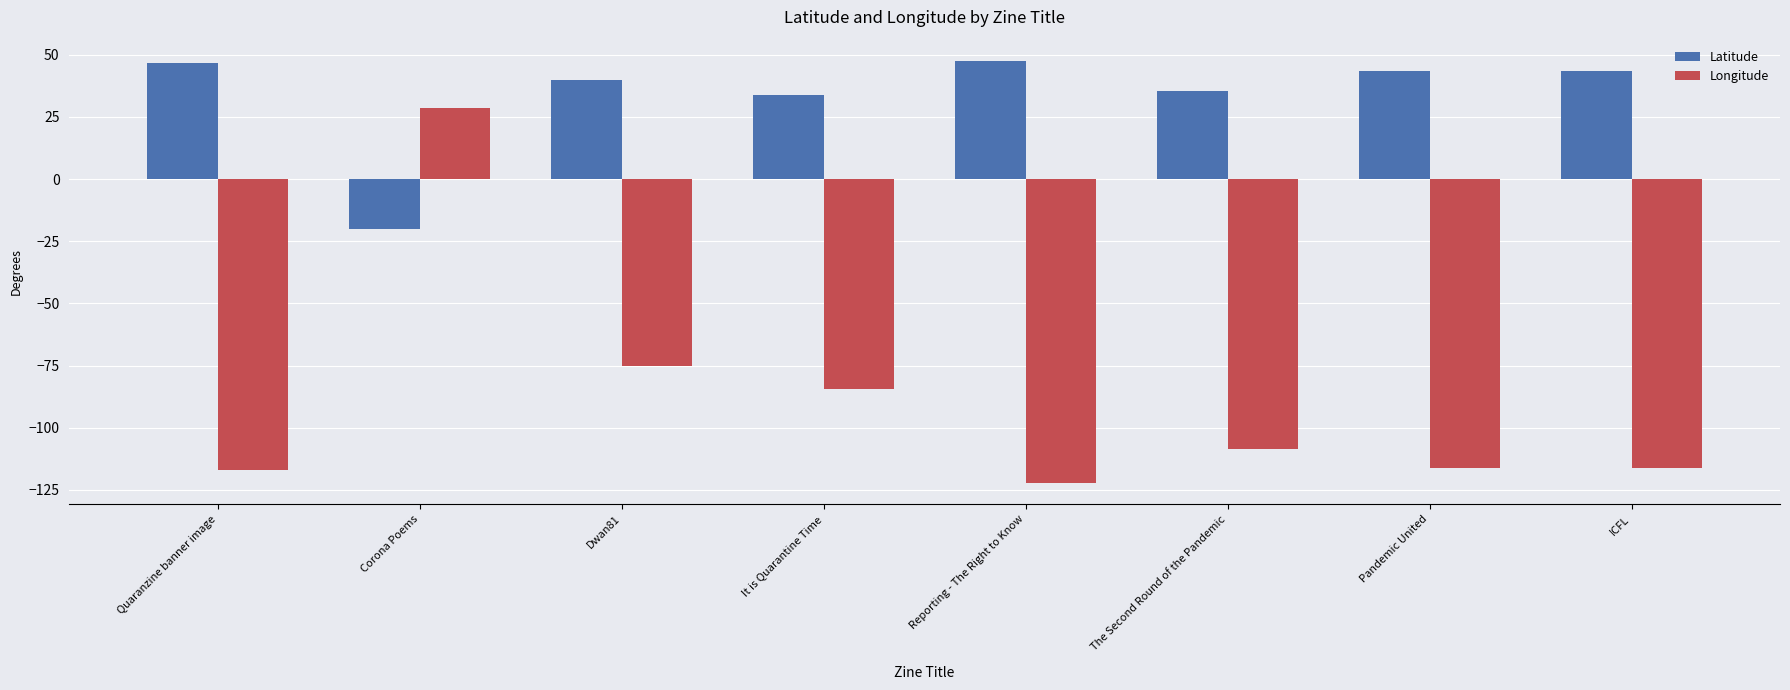

At which category is the sum across all series the highest?

Corona Poems